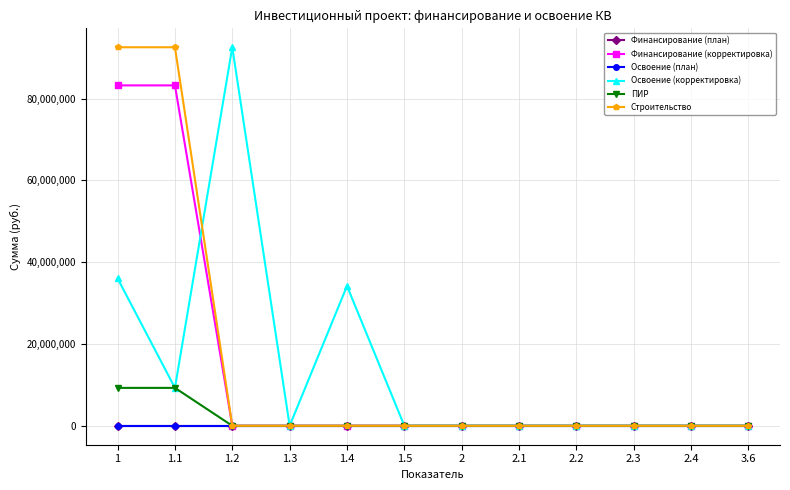

Which series has the largest range (max minus min)?

Освоение (корректировка)